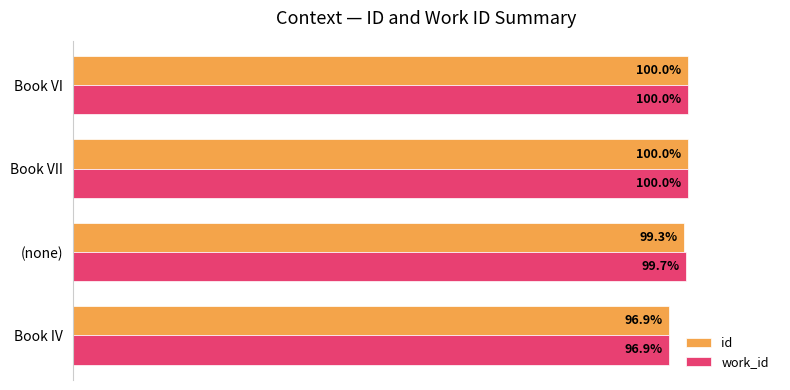

Is the value of id at Book VI greater than the value of work_id at Book IV?

Yes